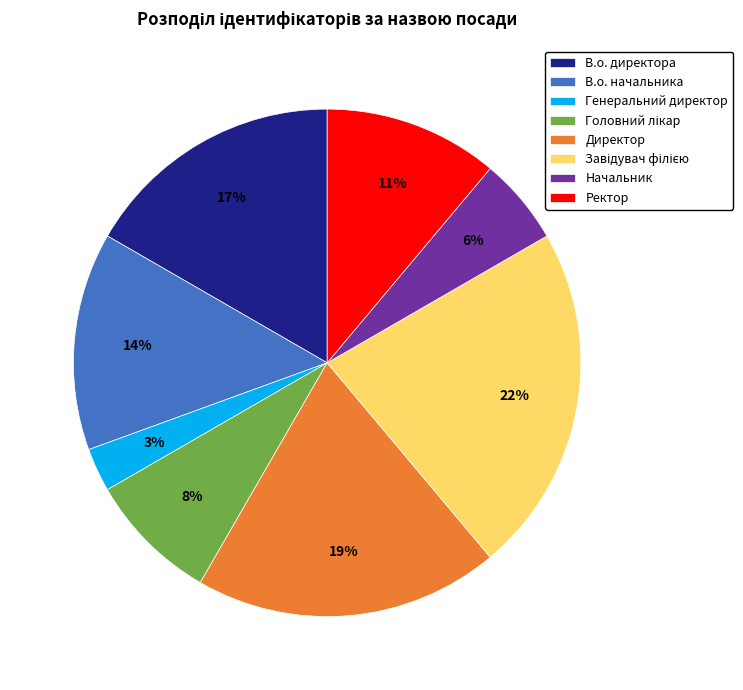

What percentage is the В.о. директора slice, to the nearest percent?

17%